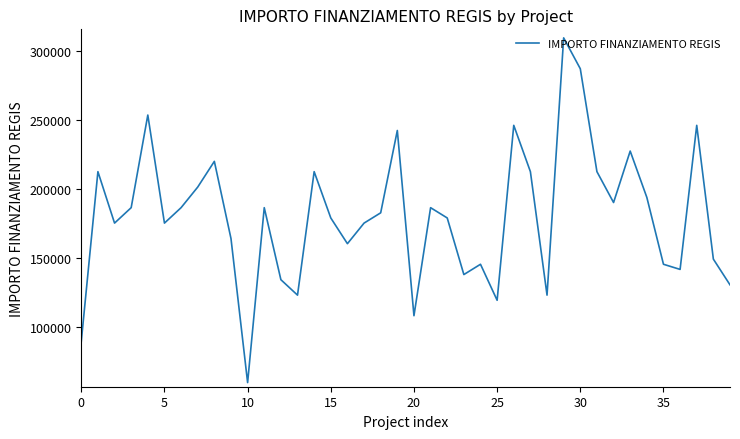

What is the maximum value shown in the chart?

309242.7